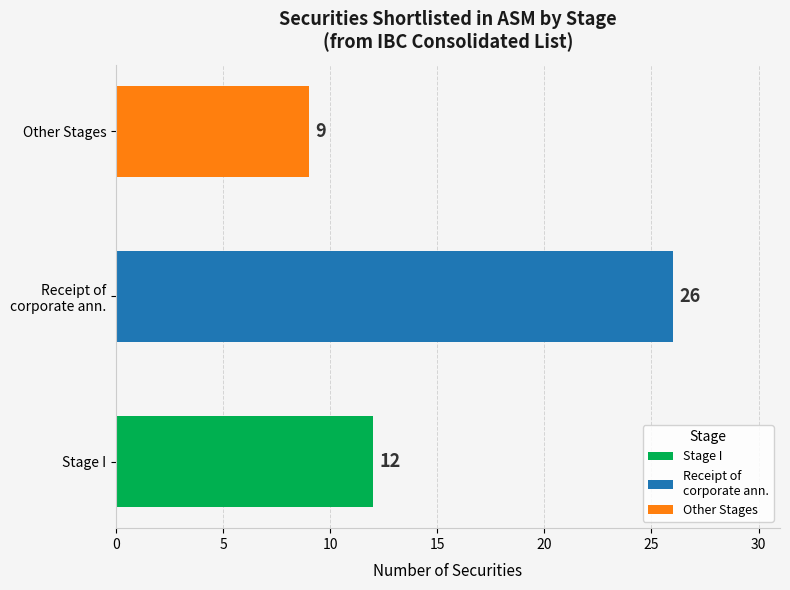

At which category does the chart reach its minimum across all series?

Other